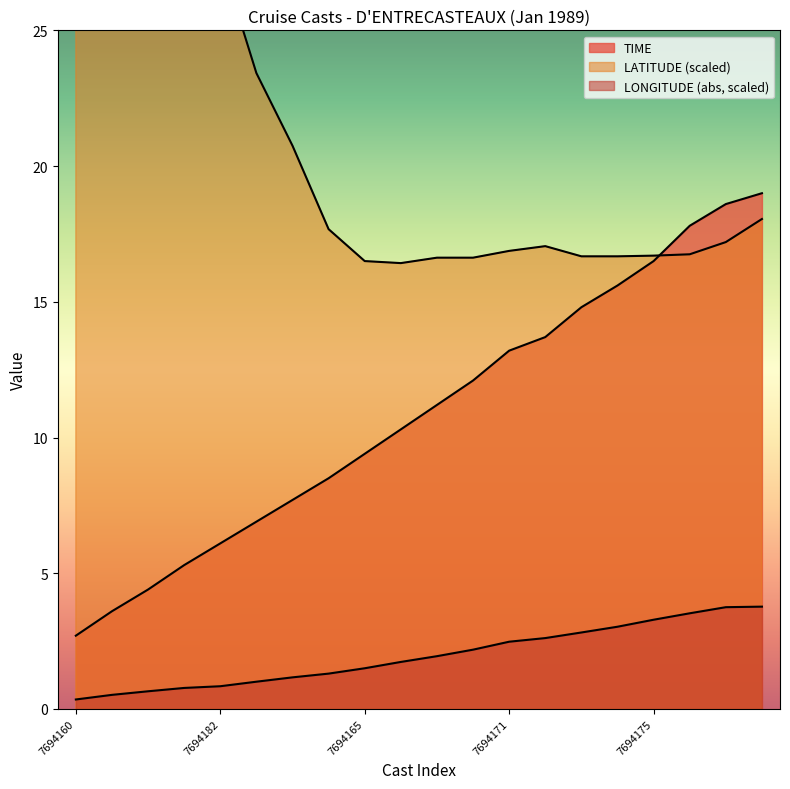

What is the value of the LATITUDE point at the 4th from the left?

31.4